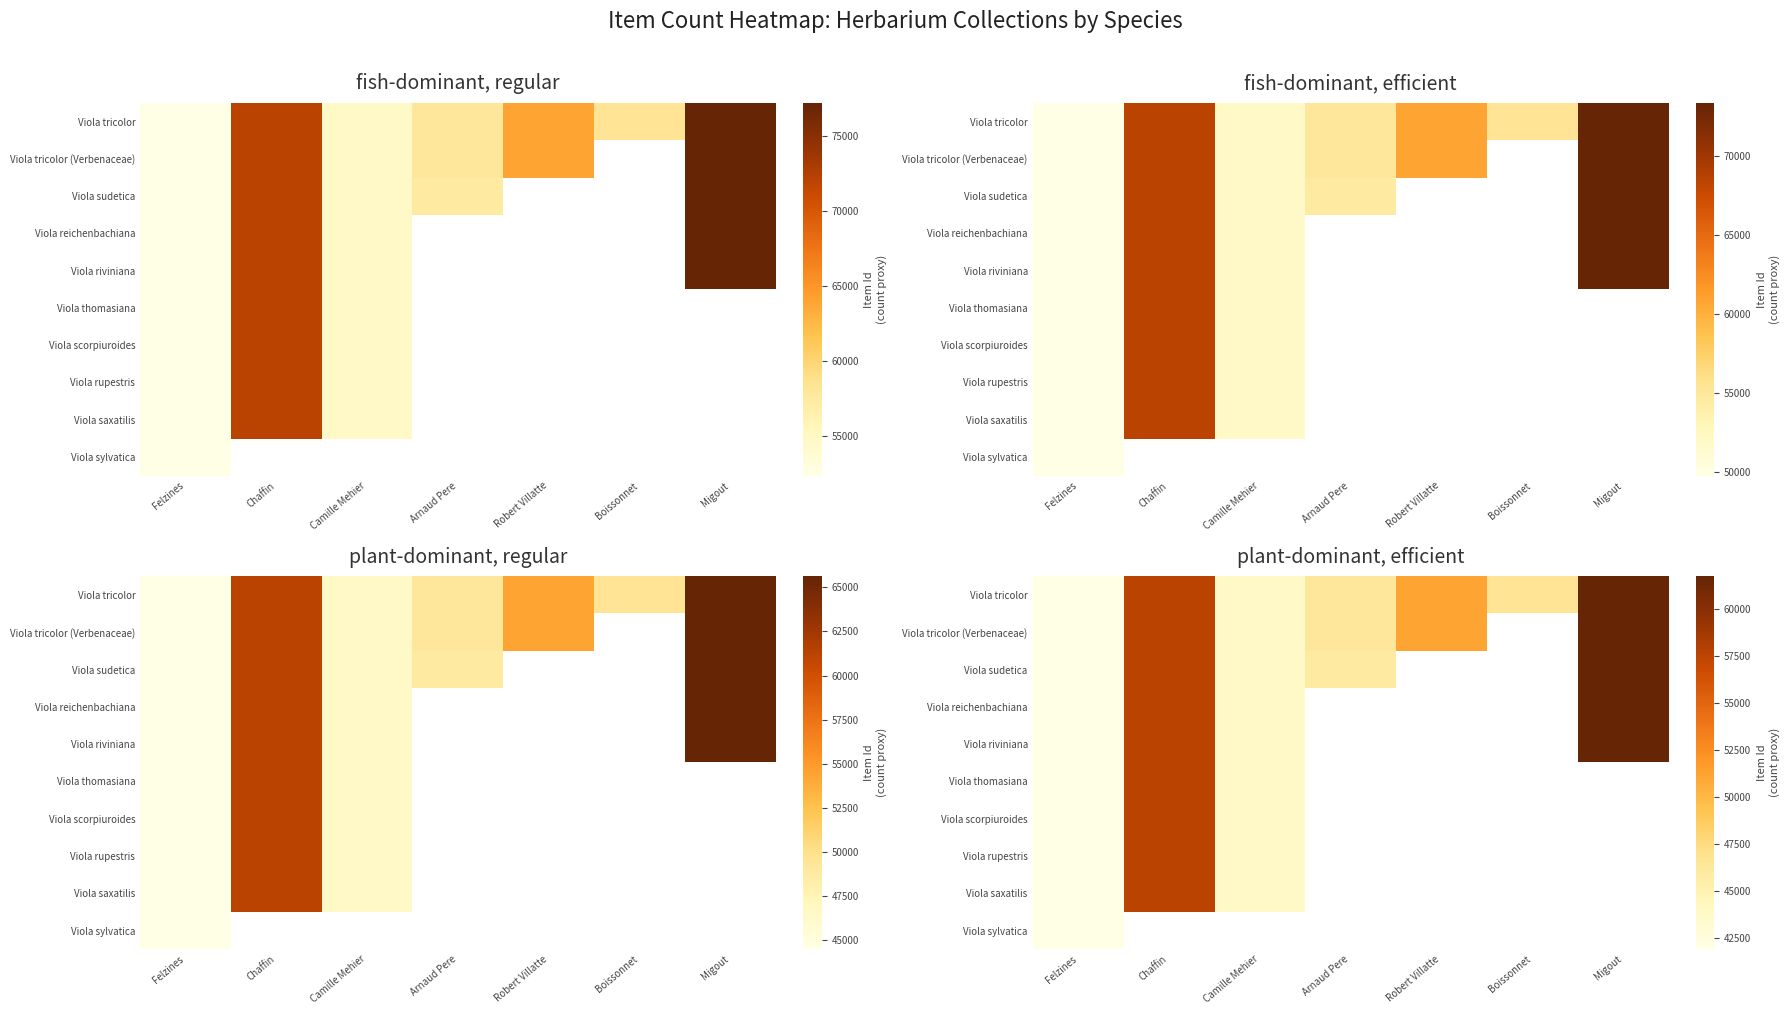

What is the difference between the Viola tricolor (Verbenaceae) values at Chaffin and Felzines?

15708.0